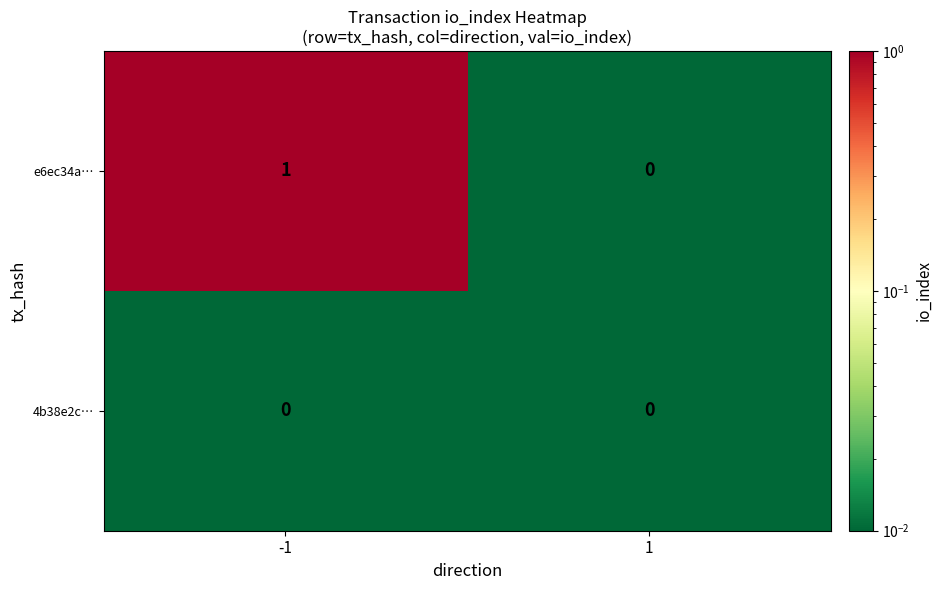

The value of 4b38e2c… at -1 is 0. True or false?

True